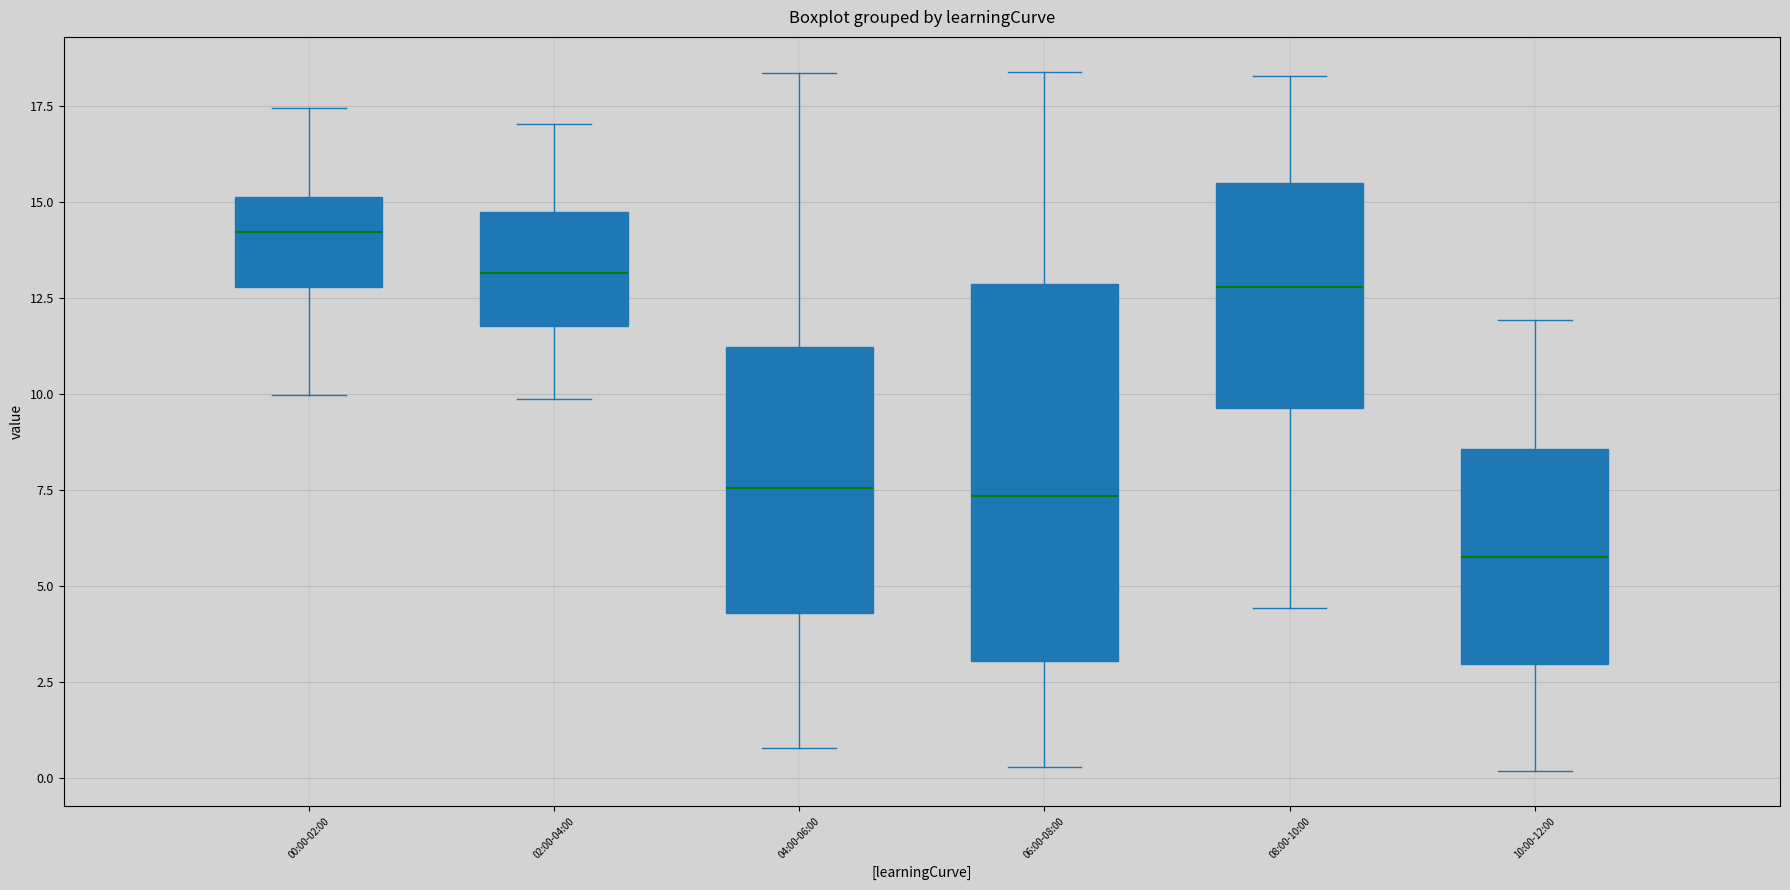

Which box is the tallest, from its lower edge to its upper edge?

06:00-08:00